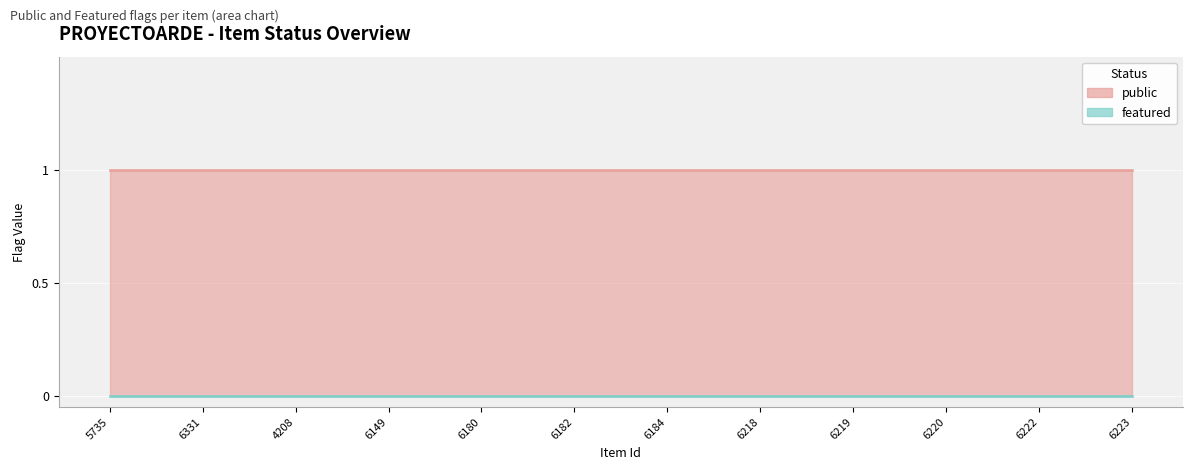

What position from the left is 5735?

1